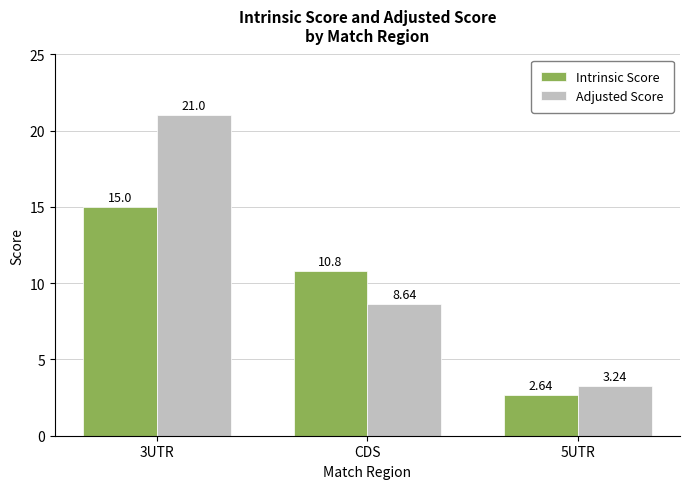

Which series has the largest total across all categories?

Adjusted Score